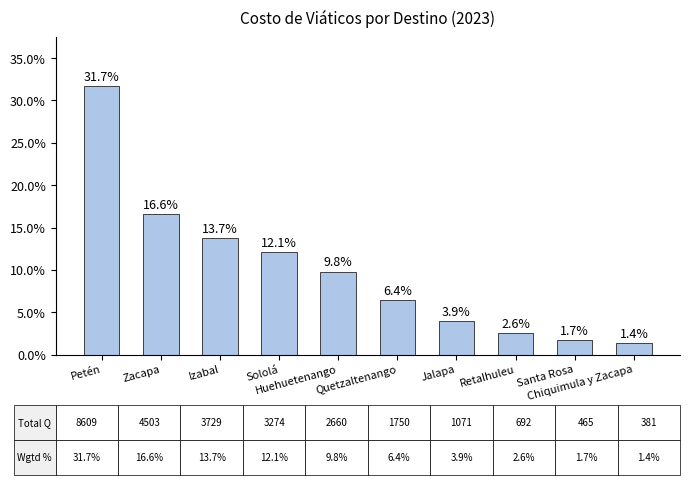

Which category has the lowest value across all series?

Chiquimula y Zacapa